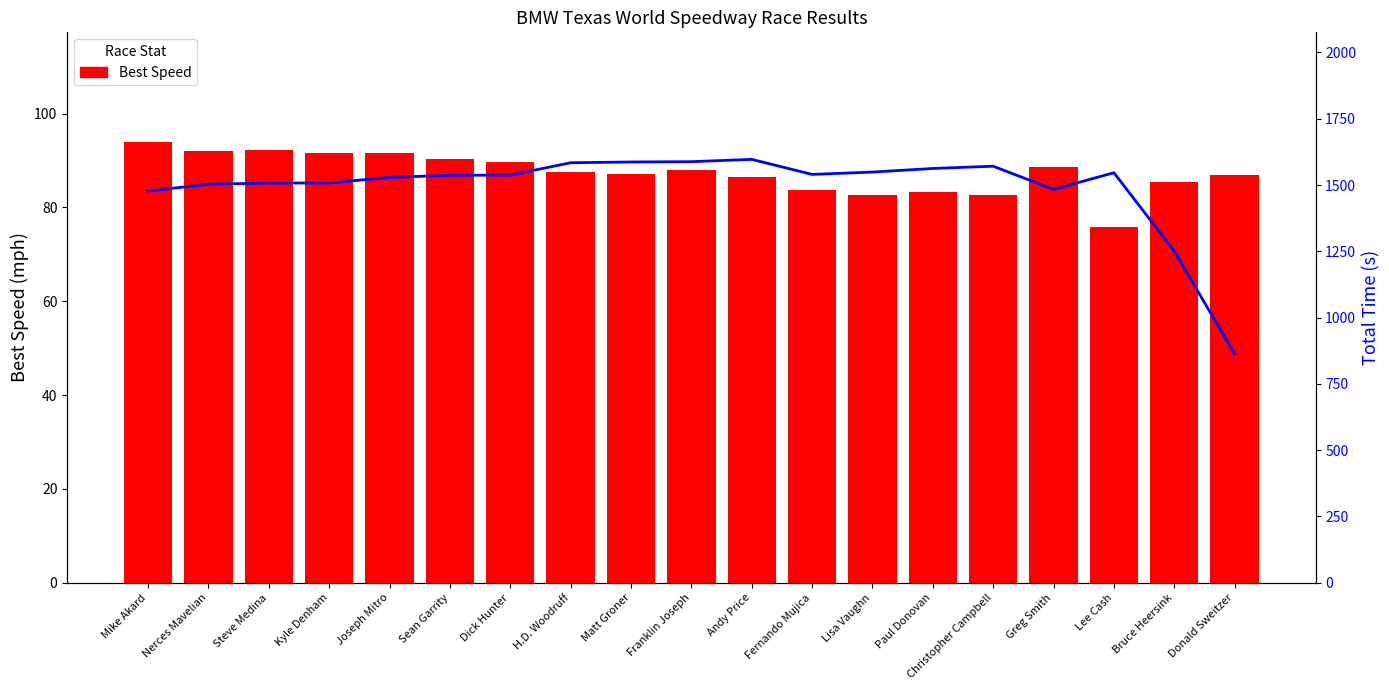

What is the label of the 4th bar from the right?

Greg Smith